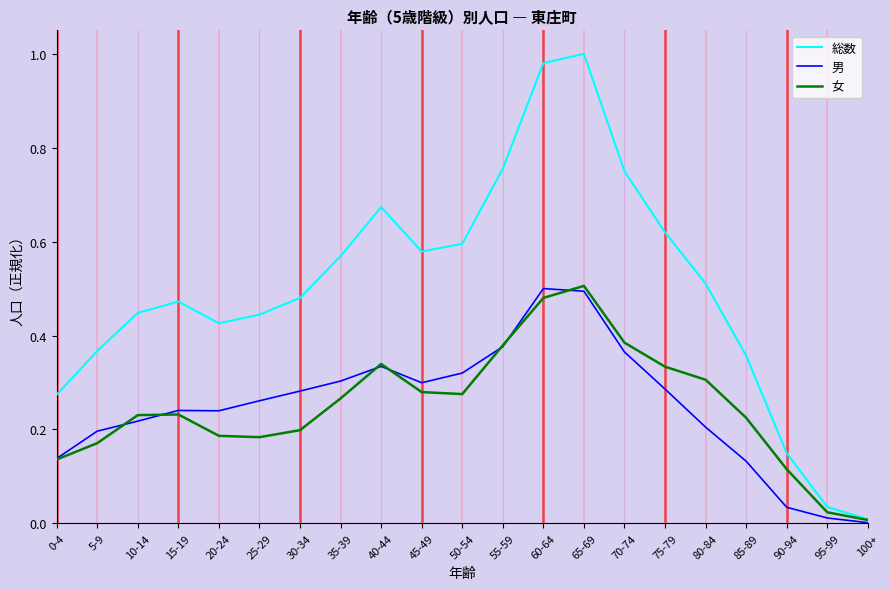

Which series has the largest total across all categories?

総数